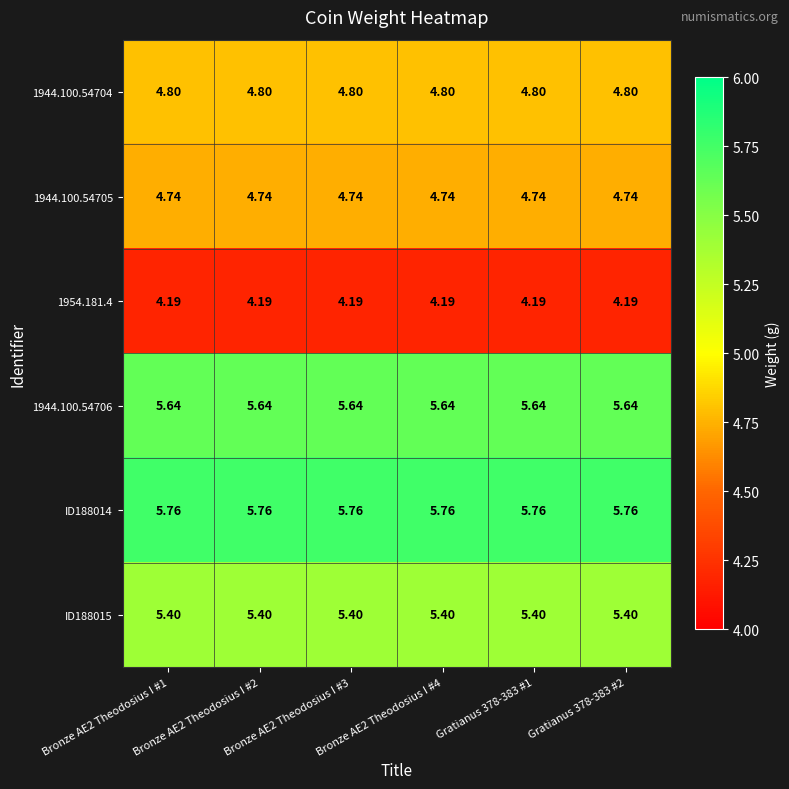

Is the value of 1944.100.54704 at Gratianus 378-383 #1 greater than the value of 1944.100.54705 at Gratianus 378-383 #1?

Yes